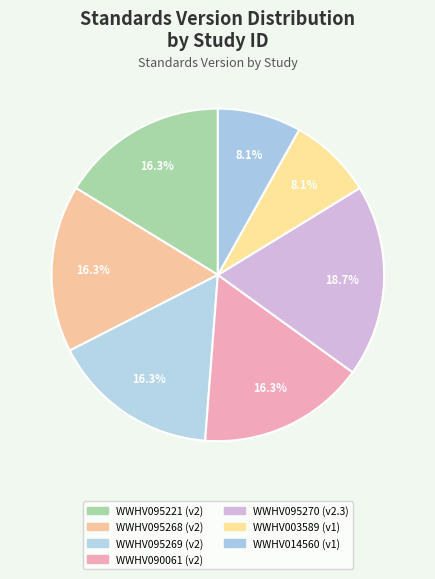

Is it true that WWHV095268 is 9% of the pie?

False